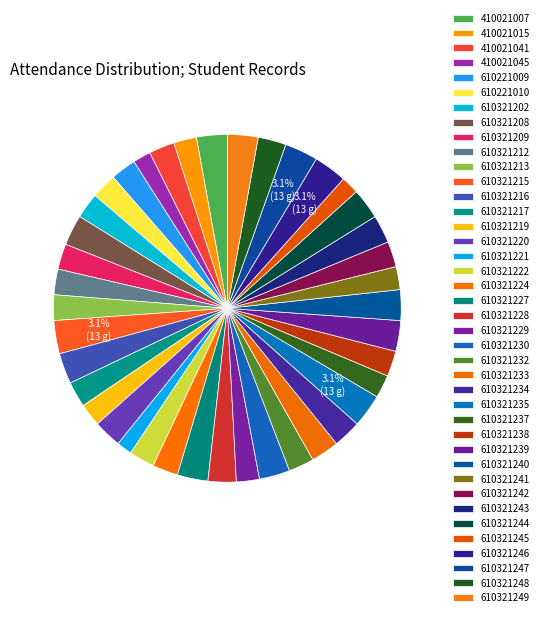

Count the number of slices in the pie.

40